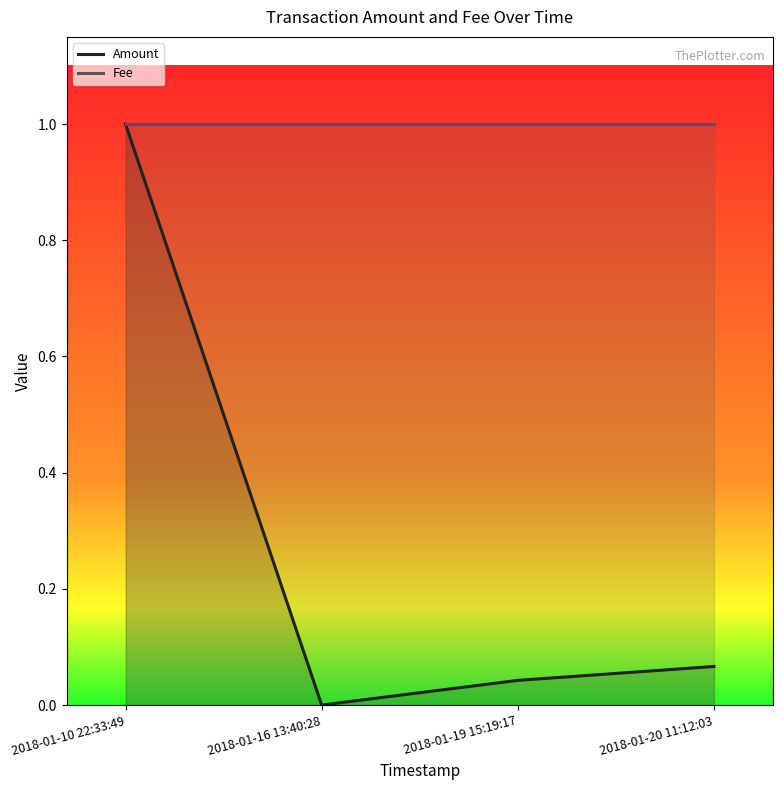

What are all the series names shown in the legend?

Amount (line), Fee (line)